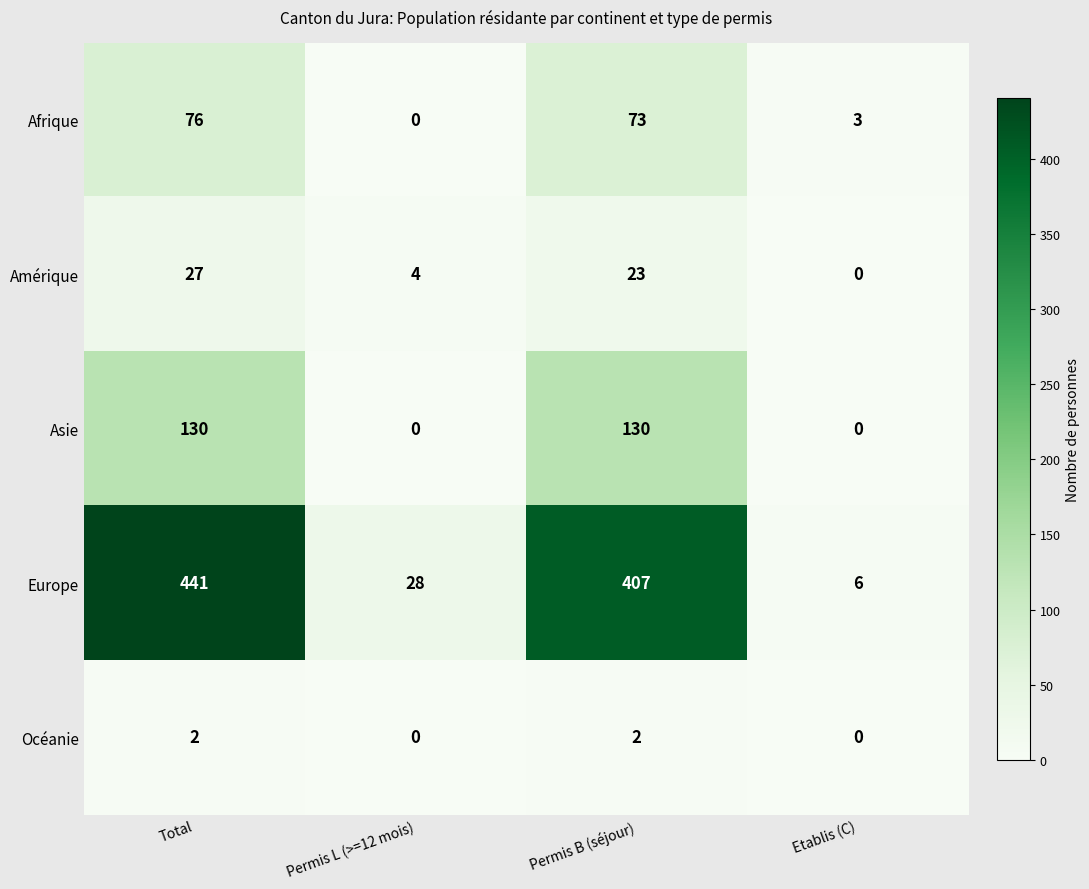

At which label does Europe first exceed 407?

Total